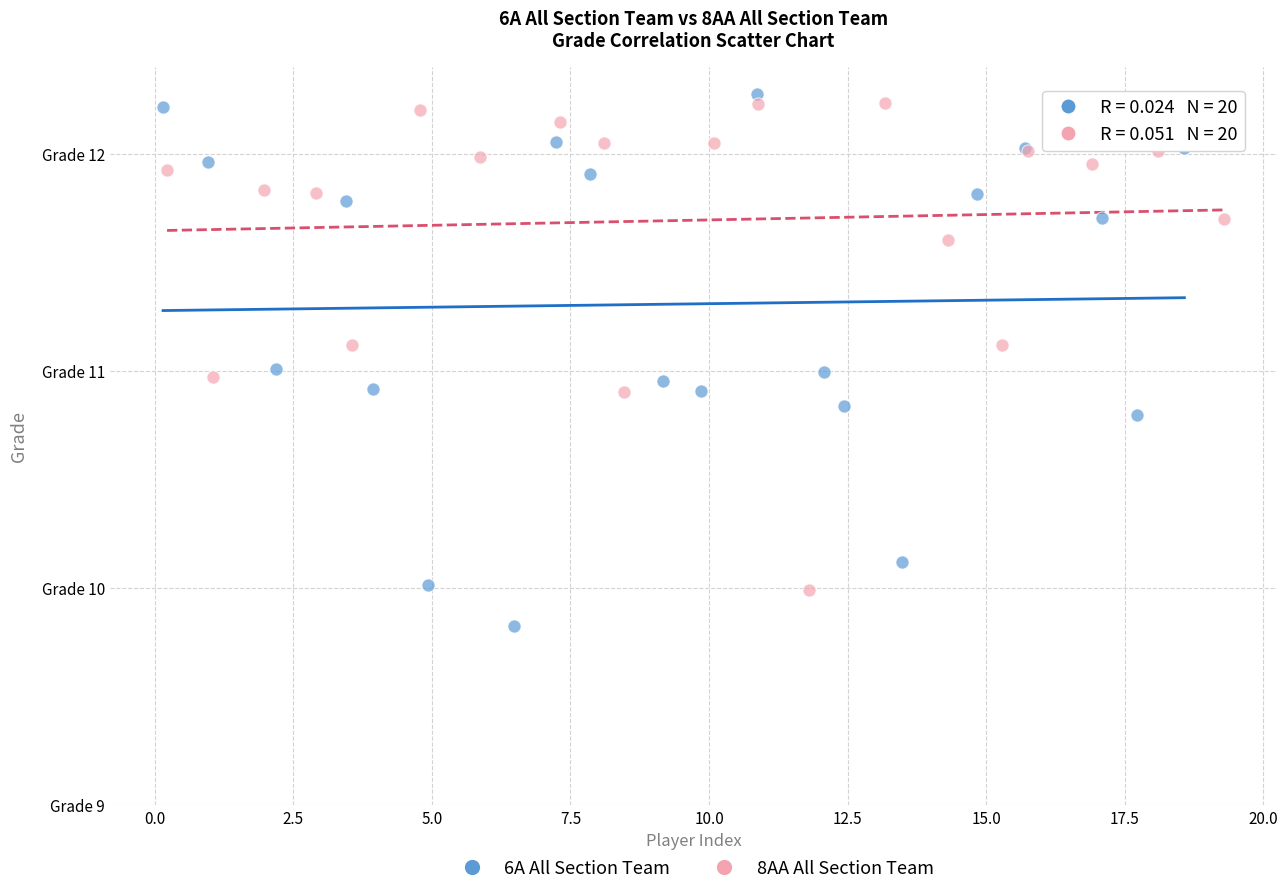

Which series has the widest spread of Y values?

6A All Section Team